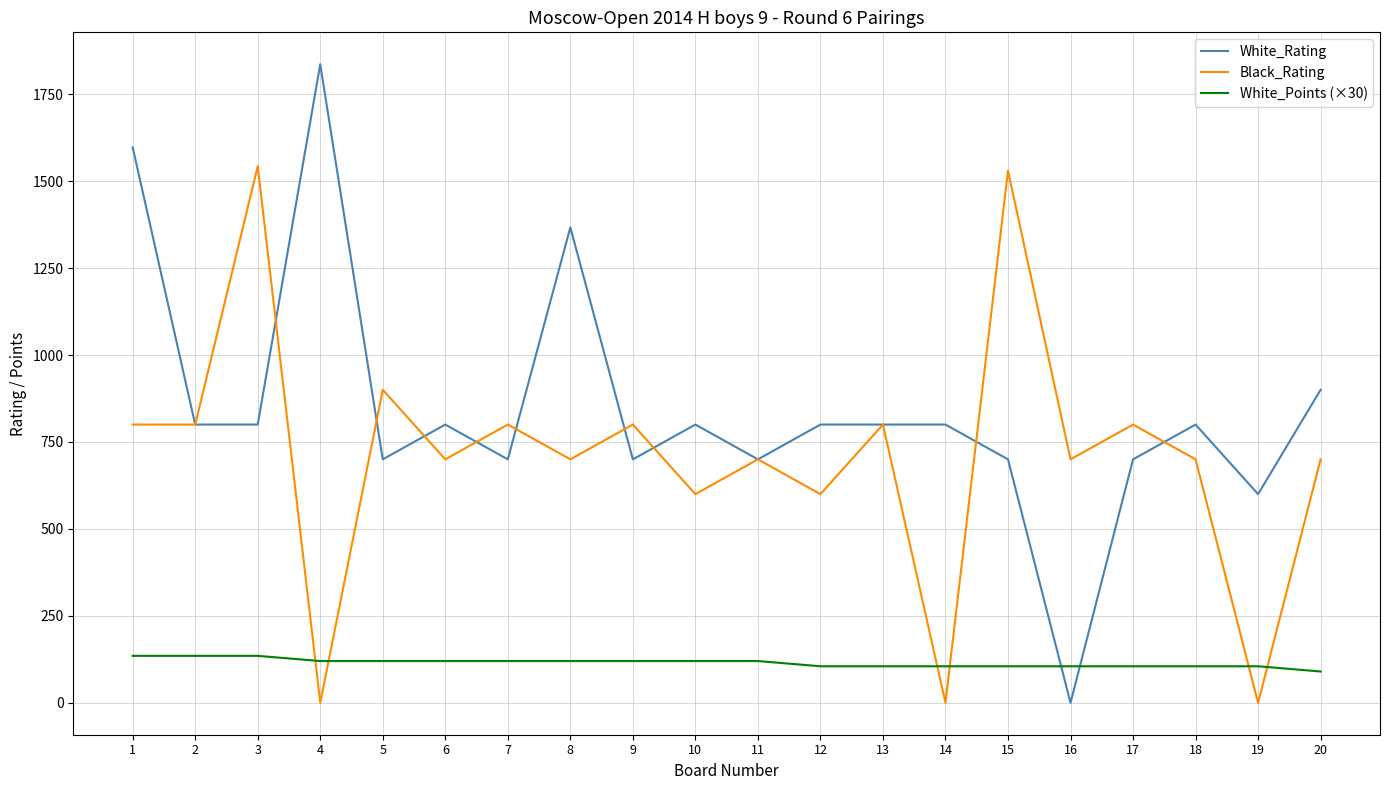

The Black_Rating series shows 600 at 12. True or false?

True